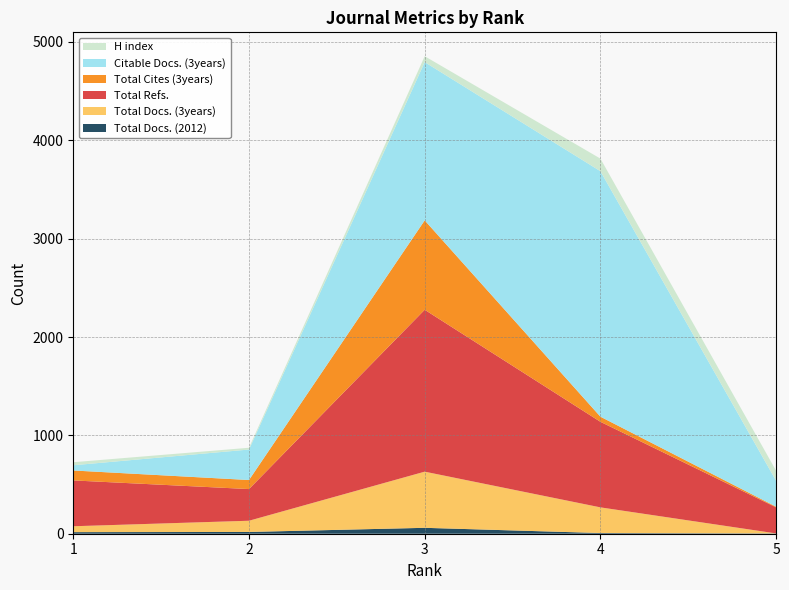

Reading left to right, extract all data points from this chart.

Total Docs. (2012): 1=16	2=18	3=60	4=7	5=3
Total Docs. (3years): 1=60	2=114	3=571	4=261	5=0
Total Refs.: 1=466	2=322	3=1646	4=870	5=265
Total Cites (3years): 1=101	2=92	3=909	4=52	5=7
Citable Docs. (3years): 1=53	2=310	3=1609	4=2496	5=263
H index: 1=31	2=18	3=60	4=128	5=102